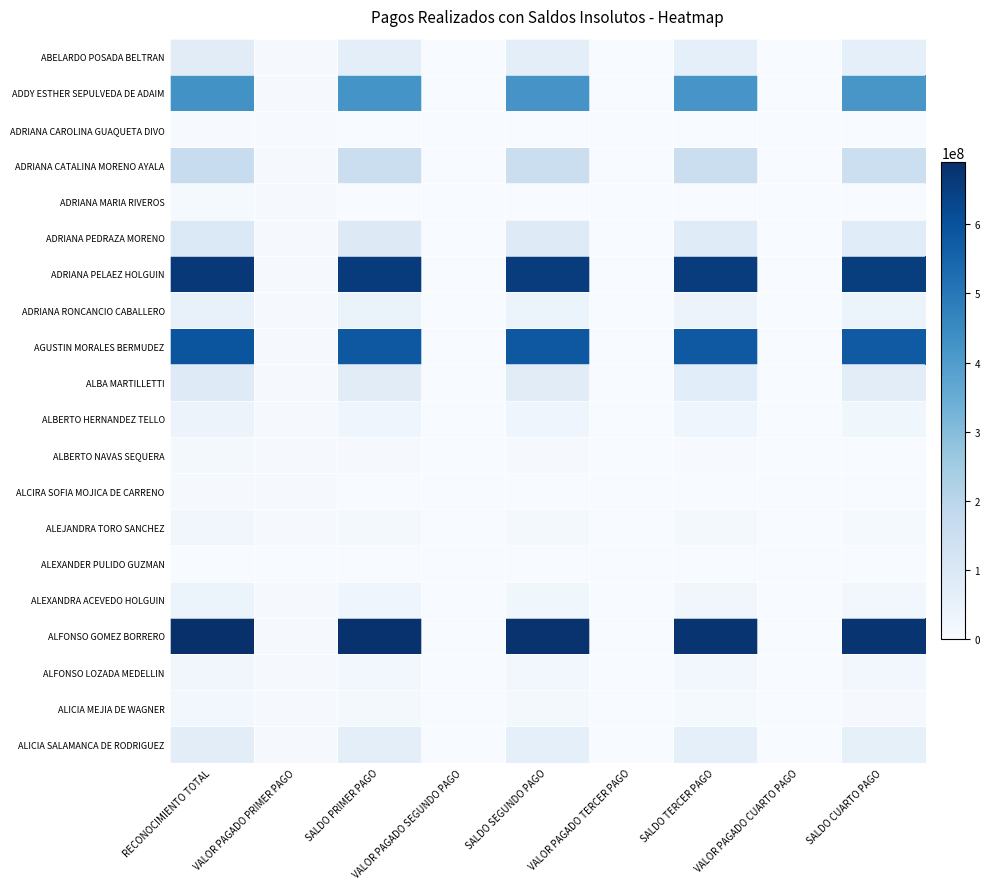

Reading left to right, extract all data points from this chart.

ABELARDO POSADA BELTRAN: RECONOCIMIENTO TOTAL=75630246.5	VALOR PAGADO PRIMER PAGO=7600000.0	SALDO PRIMER PAGO=68030246.5	VALOR PAGADO SEGUNDO PAGO=1500000.0	SALDO SEGUNDO PAGO=66530246.5	VALOR PAGADO TERCER PAGO=2300000.0	SALDO TERCER PAGO=64230246.5	VALOR PAGADO CUARTO PAGO=2580000.0	SALDO CUARTO PAGO=61650246.5
ADDY ESTHER SEPULVEDA DE ADAIM: RECONOCIMIENTO TOTAL=430715235.4	VALOR PAGADO PRIMER PAGO=7600000.0	SALDO PRIMER PAGO=423115235.4	VALOR PAGADO SEGUNDO PAGO=1500000.0	SALDO SEGUNDO PAGO=421615235.4	VALOR PAGADO TERCER PAGO=2300000.0	SALDO TERCER PAGO=419315235.4	VALOR PAGADO CUARTO PAGO=2580000.0	SALDO CUARTO PAGO=416735235.4
ADRIANA CAROLINA GUAQUETA DIVO: RECONOCIMIENTO TOTAL=2714314.6	VALOR PAGADO PRIMER PAGO=2714314.6	SALDO PRIMER PAGO=0.0	VALOR PAGADO SEGUNDO PAGO=0.0	SALDO SEGUNDO PAGO=0.0	VALOR PAGADO TERCER PAGO=0.0	SALDO TERCER PAGO=0.0	VALOR PAGADO CUARTO PAGO=0.0	SALDO CUARTO PAGO=0.0
ADRIANA CATALINA MORENO AYALA: RECONOCIMIENTO TOTAL=163711082.7	VALOR PAGADO PRIMER PAGO=7600000.0	SALDO PRIMER PAGO=156111082.7	VALOR PAGADO SEGUNDO PAGO=1500000.0	SALDO SEGUNDO PAGO=154611082.7	VALOR PAGADO TERCER PAGO=2300000.0	SALDO TERCER PAGO=152311082.7	VALOR PAGADO CUARTO PAGO=2580000.0	SALDO CUARTO PAGO=149731082.7
ADRIANA MARIA RIVEROS: RECONOCIMIENTO TOTAL=8815356.3	VALOR PAGADO PRIMER PAGO=7600000.0	SALDO PRIMER PAGO=1215356.3	VALOR PAGADO SEGUNDO PAGO=1215356.3	SALDO SEGUNDO PAGO=0.0	VALOR PAGADO TERCER PAGO=0.0	SALDO TERCER PAGO=0.0	VALOR PAGADO CUARTO PAGO=0.0	SALDO CUARTO PAGO=0.0
ADRIANA PEDRAZA MORENO: RECONOCIMIENTO TOTAL=94533470.7	VALOR PAGADO PRIMER PAGO=7600000.0	SALDO PRIMER PAGO=86933470.7	VALOR PAGADO SEGUNDO PAGO=1500000.0	SALDO SEGUNDO PAGO=85433470.7	VALOR PAGADO TERCER PAGO=2300000.0	SALDO TERCER PAGO=83133470.7	VALOR PAGADO CUARTO PAGO=2580000.0	SALDO CUARTO PAGO=80553470.7
ADRIANA PELAEZ HOLGUIN: RECONOCIMIENTO TOTAL=666271953.8	VALOR PAGADO PRIMER PAGO=7600000.0	SALDO PRIMER PAGO=658671953.8	VALOR PAGADO SEGUNDO PAGO=1500000.0	SALDO SEGUNDO PAGO=657171953.8	VALOR PAGADO TERCER PAGO=2300000.0	SALDO TERCER PAGO=654871953.8	VALOR PAGADO CUARTO PAGO=2580000.0	SALDO CUARTO PAGO=652291953.8
ADRIANA RONCANCIO CABALLERO: RECONOCIMIENTO TOTAL=51083804.2	VALOR PAGADO PRIMER PAGO=7600000.0	SALDO PRIMER PAGO=43483804.2	VALOR PAGADO SEGUNDO PAGO=1500000.0	SALDO SEGUNDO PAGO=41983804.2	VALOR PAGADO TERCER PAGO=2300000.0	SALDO TERCER PAGO=39683804.2	VALOR PAGADO CUARTO PAGO=2580000.0	SALDO CUARTO PAGO=37103804.2
AGUSTIN MORALES BERMUDEZ: RECONOCIMIENTO TOTAL=591356586.2	VALOR PAGADO PRIMER PAGO=7600000.0	SALDO PRIMER PAGO=583756586.2	VALOR PAGADO SEGUNDO PAGO=1500000.0	SALDO SEGUNDO PAGO=582256586.2	VALOR PAGADO TERCER PAGO=2300000.0	SALDO TERCER PAGO=579956586.2	VALOR PAGADO CUARTO PAGO=2580000.0	SALDO CUARTO PAGO=577376586.2
ALBA MARTILLETTI: RECONOCIMIENTO TOTAL=84570142.6	VALOR PAGADO PRIMER PAGO=7600000.0	SALDO PRIMER PAGO=76970142.6	VALOR PAGADO SEGUNDO PAGO=1500000.0	SALDO SEGUNDO PAGO=75470142.6	VALOR PAGADO TERCER PAGO=2300000.0	SALDO TERCER PAGO=73170142.6	VALOR PAGADO CUARTO PAGO=2580000.0	SALDO CUARTO PAGO=70590142.6
ALBERTO HERNANDEZ TELLO: RECONOCIMIENTO TOTAL=39224002.9	VALOR PAGADO PRIMER PAGO=7600000.0	SALDO PRIMER PAGO=31624002.9	VALOR PAGADO SEGUNDO PAGO=1500000.0	SALDO SEGUNDO PAGO=30124002.9	VALOR PAGADO TERCER PAGO=2300000.0	SALDO TERCER PAGO=27824002.9	VALOR PAGADO CUARTO PAGO=2580000.0	SALDO CUARTO PAGO=25244002.9
ALBERTO NAVAS SEQUERA: RECONOCIMIENTO TOTAL=15404761.1	VALOR PAGADO PRIMER PAGO=7600000.0	SALDO PRIMER PAGO=7804761.1	VALOR PAGADO SEGUNDO PAGO=1500000.0	SALDO SEGUNDO PAGO=6304761.1	VALOR PAGADO TERCER PAGO=2300000.0	SALDO TERCER PAGO=4004761.1	VALOR PAGADO CUARTO PAGO=2580000.0	SALDO CUARTO PAGO=1424761.1
ALCIRA SOFIA MOJICA DE CARRENO: RECONOCIMIENTO TOTAL=7097445.5	VALOR PAGADO PRIMER PAGO=7097445.5	SALDO PRIMER PAGO=0.0	VALOR PAGADO SEGUNDO PAGO=0.0	SALDO SEGUNDO PAGO=0.0	VALOR PAGADO TERCER PAGO=0.0	SALDO TERCER PAGO=0.0	VALOR PAGADO CUARTO PAGO=0.0	SALDO CUARTO PAGO=0.0
ALEJANDRA TORO SANCHEZ: RECONOCIMIENTO TOTAL=23470954.6	VALOR PAGADO PRIMER PAGO=7600000.0	SALDO PRIMER PAGO=15870954.6	VALOR PAGADO SEGUNDO PAGO=1500000.0	SALDO SEGUNDO PAGO=14370954.6	VALOR PAGADO TERCER PAGO=2300000.0	SALDO TERCER PAGO=12070954.6	VALOR PAGADO CUARTO PAGO=2580000.0	SALDO CUARTO PAGO=9490954.6
ALEXANDER PULIDO GUZMAN: RECONOCIMIENTO TOTAL=2214603.9	VALOR PAGADO PRIMER PAGO=2214603.9	SALDO PRIMER PAGO=0.0	VALOR PAGADO SEGUNDO PAGO=0.0	SALDO SEGUNDO PAGO=0.0	VALOR PAGADO TERCER PAGO=0.0	SALDO TERCER PAGO=0.0	VALOR PAGADO CUARTO PAGO=0.0	SALDO CUARTO PAGO=0.0
ALEXANDRA ACEVEDO HOLGUIN: RECONOCIMIENTO TOTAL=35239529.1	VALOR PAGADO PRIMER PAGO=7600000.0	SALDO PRIMER PAGO=27639529.1	VALOR PAGADO SEGUNDO PAGO=1500000.0	SALDO SEGUNDO PAGO=26139529.1	VALOR PAGADO TERCER PAGO=2300000.0	SALDO TERCER PAGO=23839529.1	VALOR PAGADO CUARTO PAGO=2580000.0	SALDO CUARTO PAGO=21259529.1
ALFONSO GOMEZ BORRERO: RECONOCIMIENTO TOTAL=689841147.1	VALOR PAGADO PRIMER PAGO=7600000.0	SALDO PRIMER PAGO=682241147.1	VALOR PAGADO SEGUNDO PAGO=1500000.0	SALDO SEGUNDO PAGO=680741147.1	VALOR PAGADO TERCER PAGO=2300000.0	SALDO TERCER PAGO=678441147.1	VALOR PAGADO CUARTO PAGO=2580000.0	SALDO CUARTO PAGO=675861147.1
ALFONSO LOZADA MEDELLIN: RECONOCIMIENTO TOTAL=24023952.9	VALOR PAGADO PRIMER PAGO=7600000.0	SALDO PRIMER PAGO=16423952.8	VALOR PAGADO SEGUNDO PAGO=0.0	SALDO SEGUNDO PAGO=16423952.8	VALOR PAGADO TERCER PAGO=0.0	SALDO TERCER PAGO=16423952.8	VALOR PAGADO CUARTO PAGO=0.0	SALDO CUARTO PAGO=16423952.8
ALICIA MEJIA DE WAGNER: RECONOCIMIENTO TOTAL=20925339.4	VALOR PAGADO PRIMER PAGO=7600000.0	SALDO PRIMER PAGO=13325339.4	VALOR PAGADO SEGUNDO PAGO=1500000.0	SALDO SEGUNDO PAGO=11825339.4	VALOR PAGADO TERCER PAGO=2300000.0	SALDO TERCER PAGO=9525339.4	VALOR PAGADO CUARTO PAGO=2580000.0	SALDO CUARTO PAGO=6945339.4
ALICIA SALAMANCA DE RODRIGUEZ: RECONOCIMIENTO TOTAL=72631367.7	VALOR PAGADO PRIMER PAGO=7600000.0	SALDO PRIMER PAGO=65031367.6	VALOR PAGADO SEGUNDO PAGO=1500000.0	SALDO SEGUNDO PAGO=63531367.6	VALOR PAGADO TERCER PAGO=2300000.0	SALDO TERCER PAGO=61231367.6	VALOR PAGADO CUARTO PAGO=2580000.0	SALDO CUARTO PAGO=58651367.6